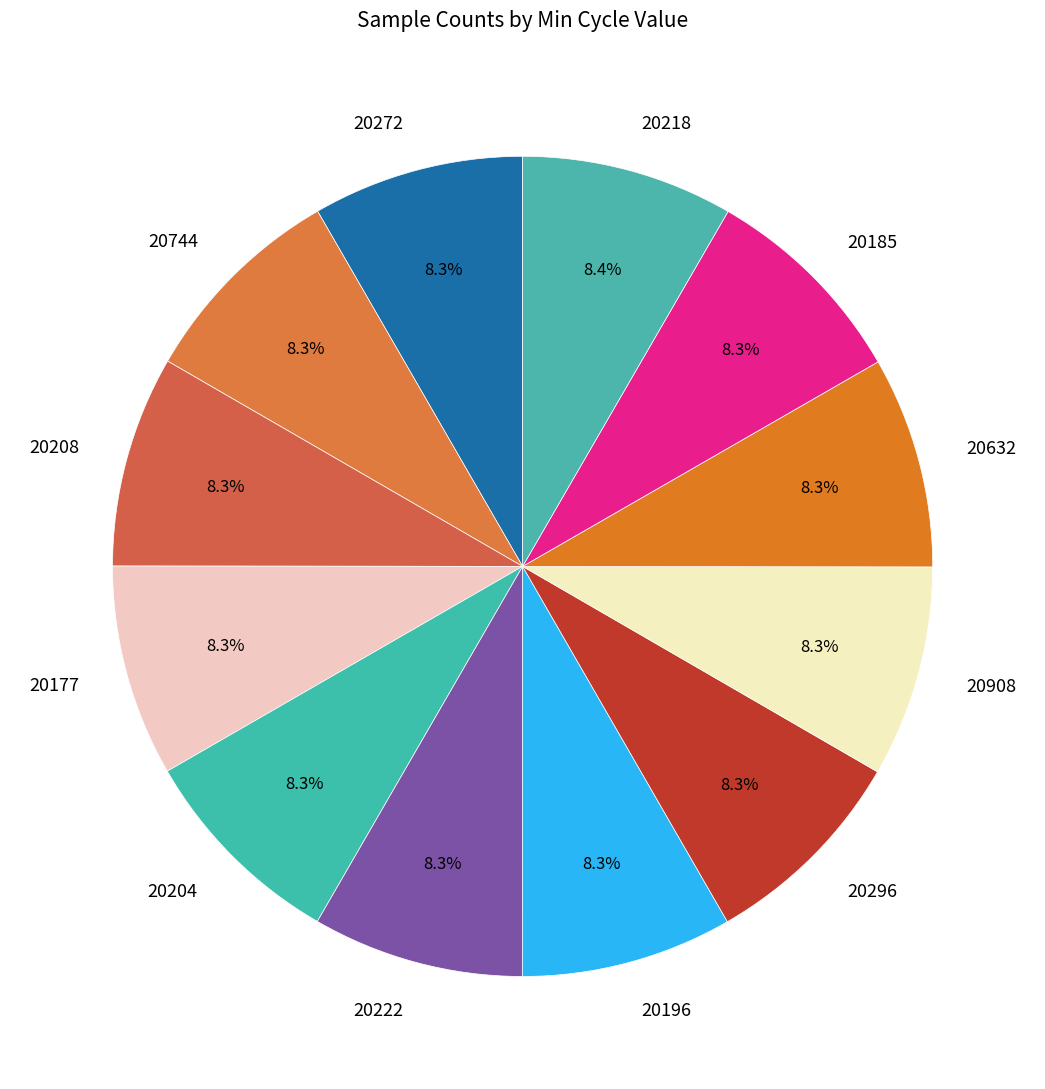

What is the ratio of the value at 20196 to the value at 20272?

1.0